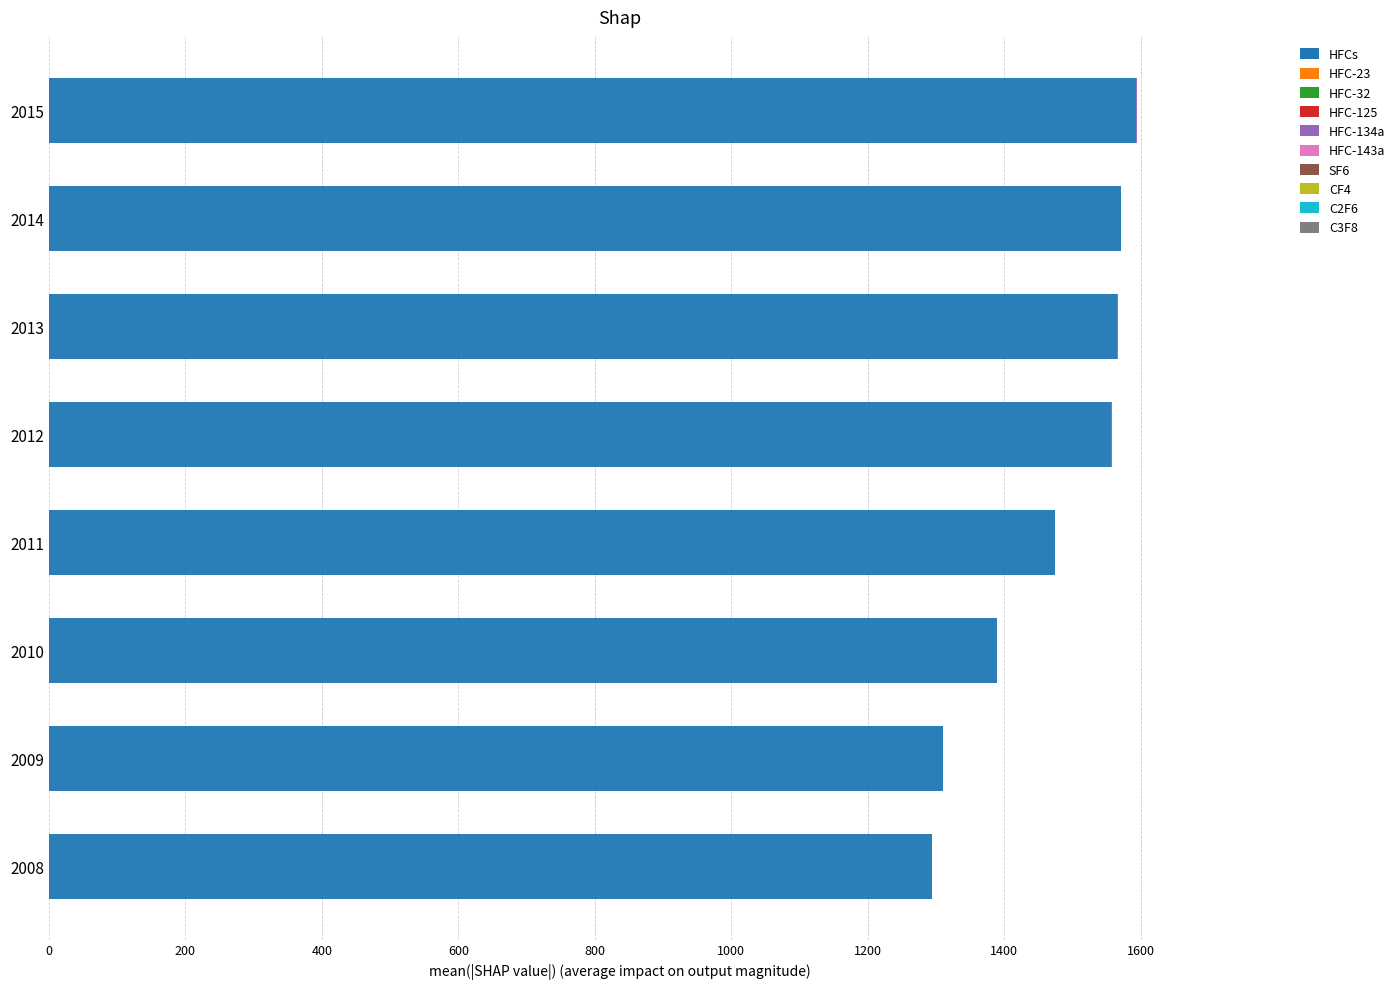

Is it true that HFCs equals 846.2 at 2010?

False